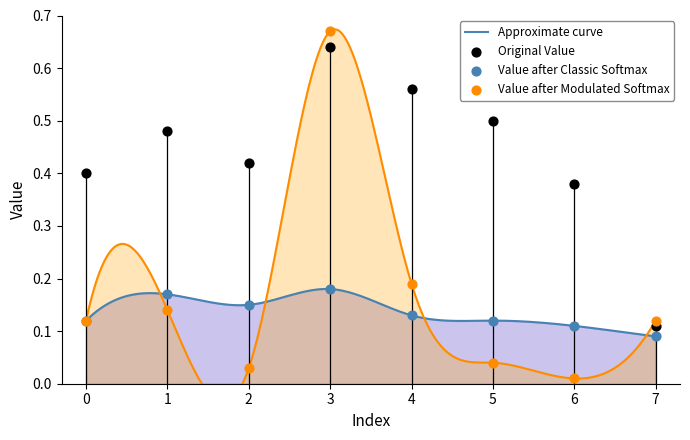

What is the total value across all series at 0?

0.6